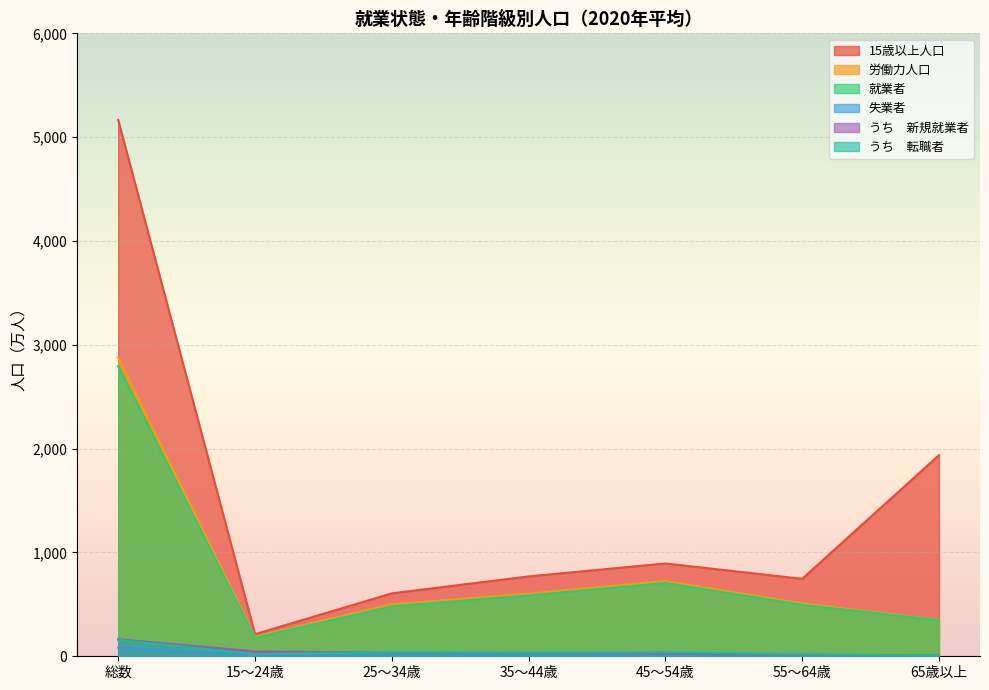

True or false: 失業者 and 労働力人口 cross at least once.

False